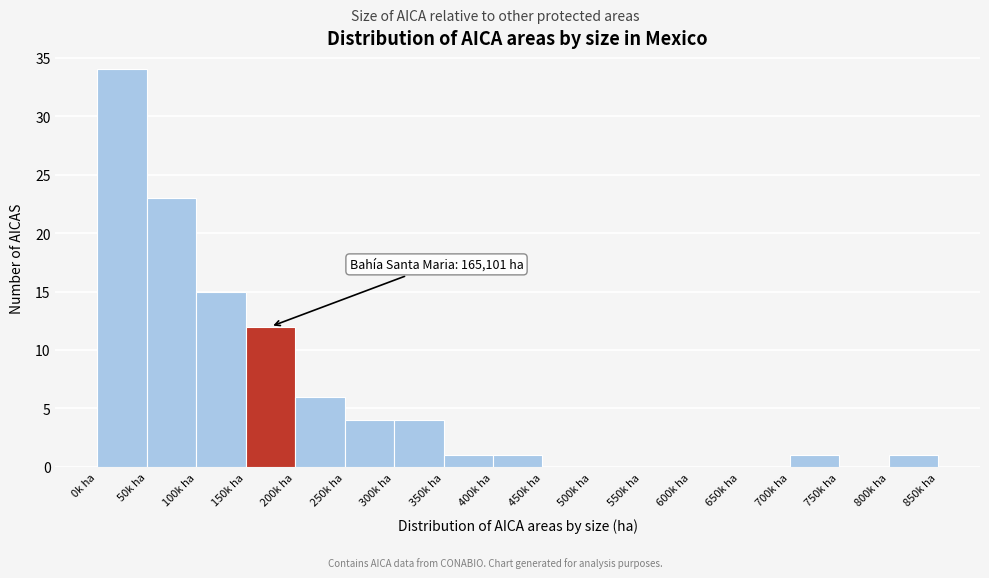

Reading left to right, what are all the values shown in this chart?

0k ha=34	50k ha=23	100k ha=15	150k ha=12	200k ha=6	250k ha=4	300k ha=4	350k ha=1	400k ha=1	450k ha=0	500k ha=0	550k ha=0	600k ha=0	650k ha=0	700k ha=1	750k ha=0	800k ha=1